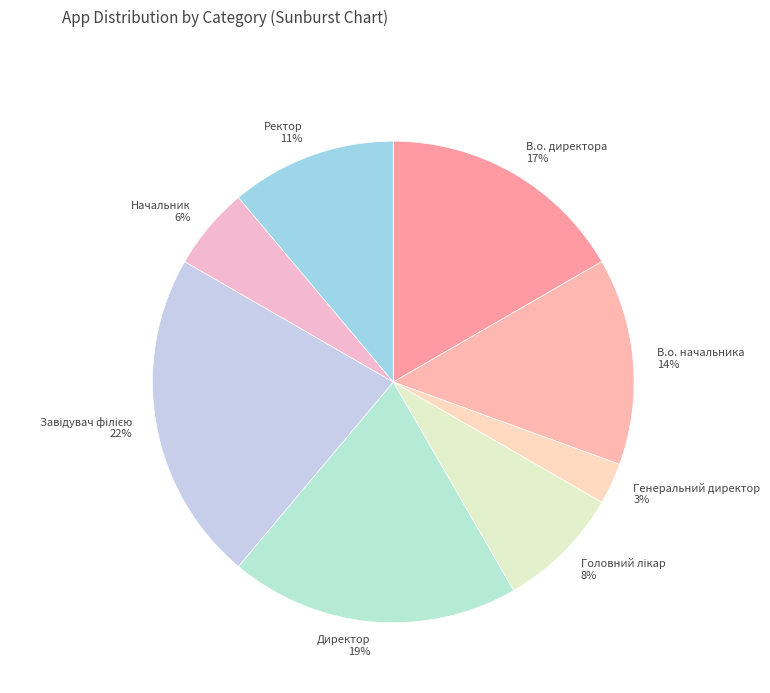

To the nearest percent, what percentage of the pie is В.о. начальника?

14%